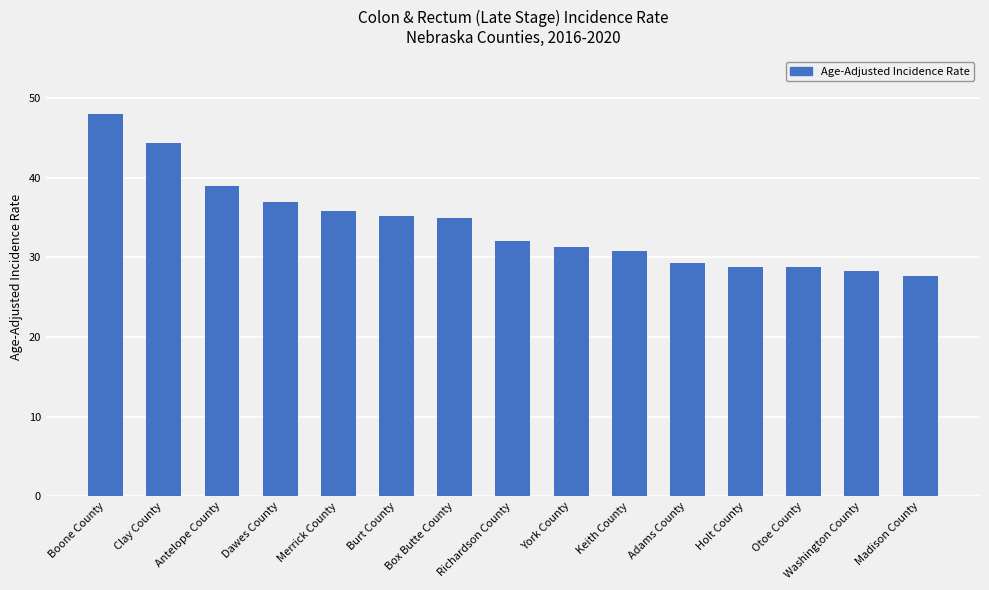

What position from the left is Washington County?

14